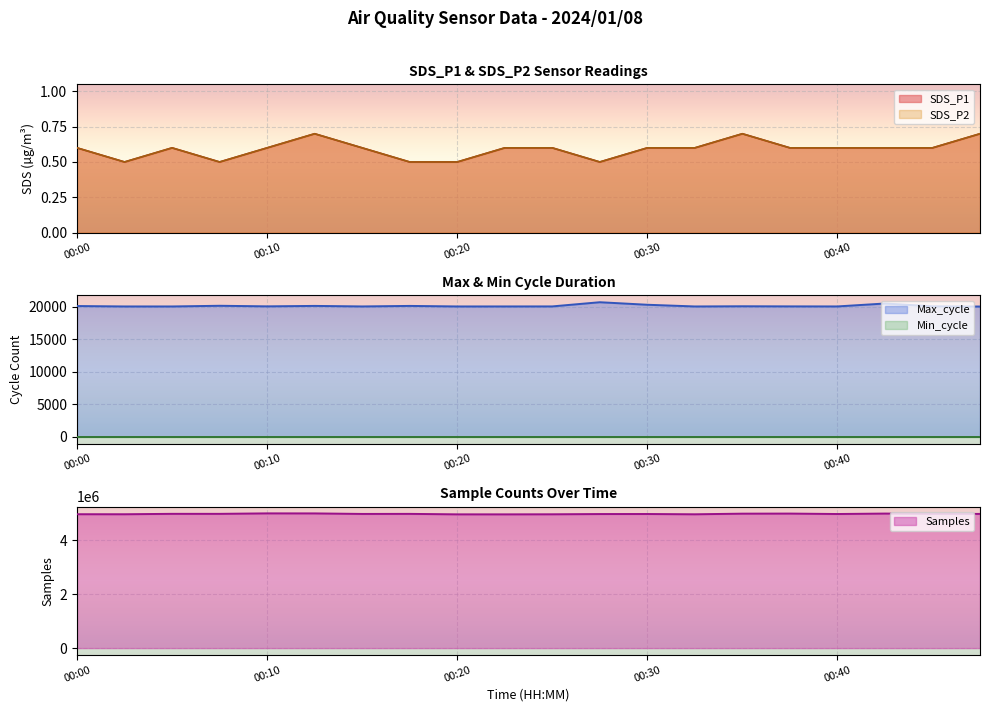

Rank the series at 00:12 from highest to lowest value.

Samples, Max_cycle, SDS_P1, SDS_P2